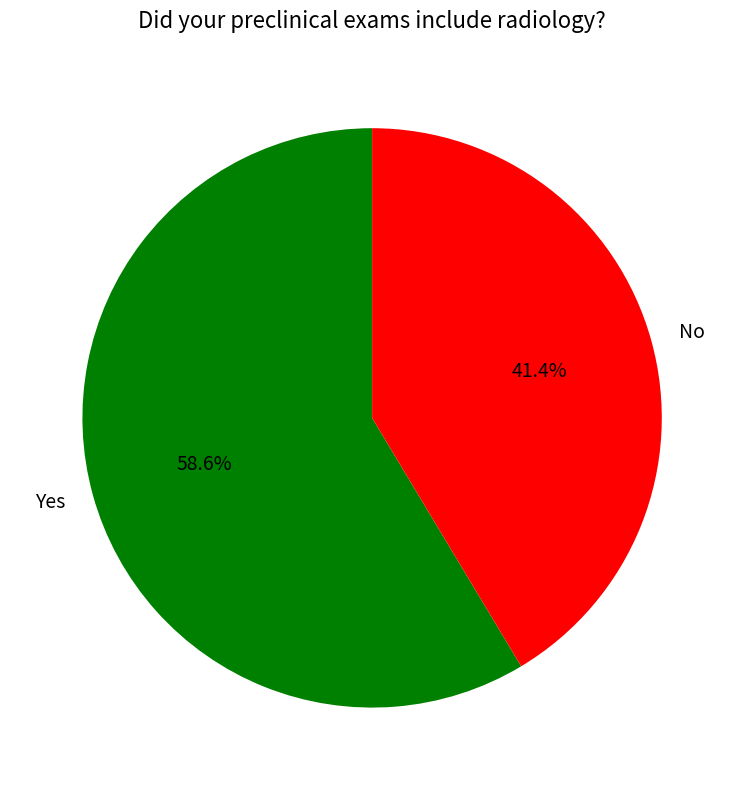

To the nearest percent, what is the combined percentage of Yes and No?

100%